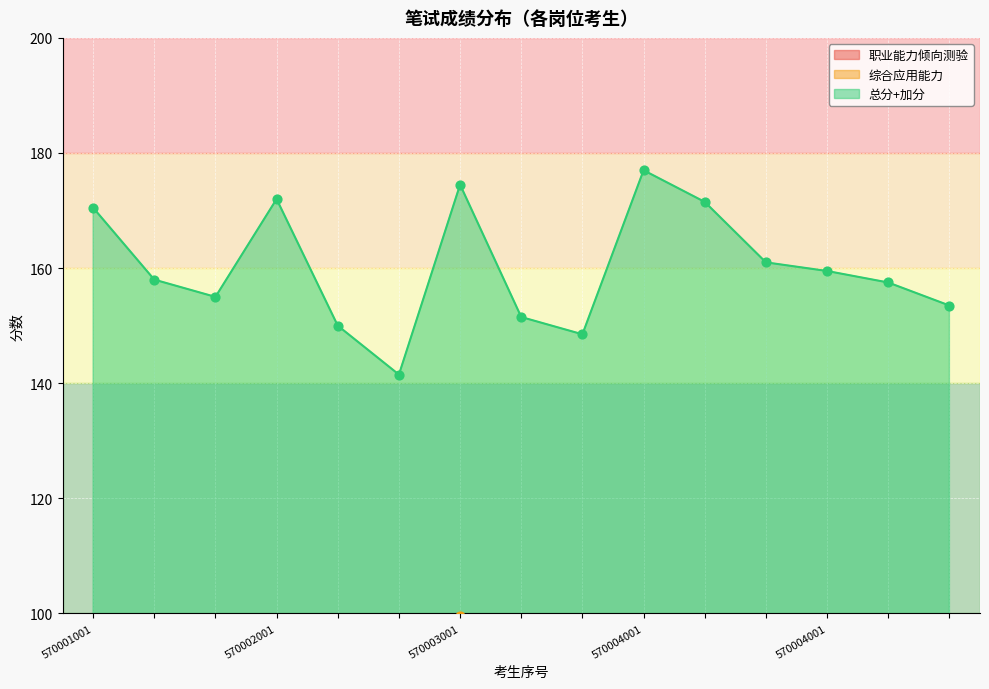

At how many categories does at least one series exceed 107?

15